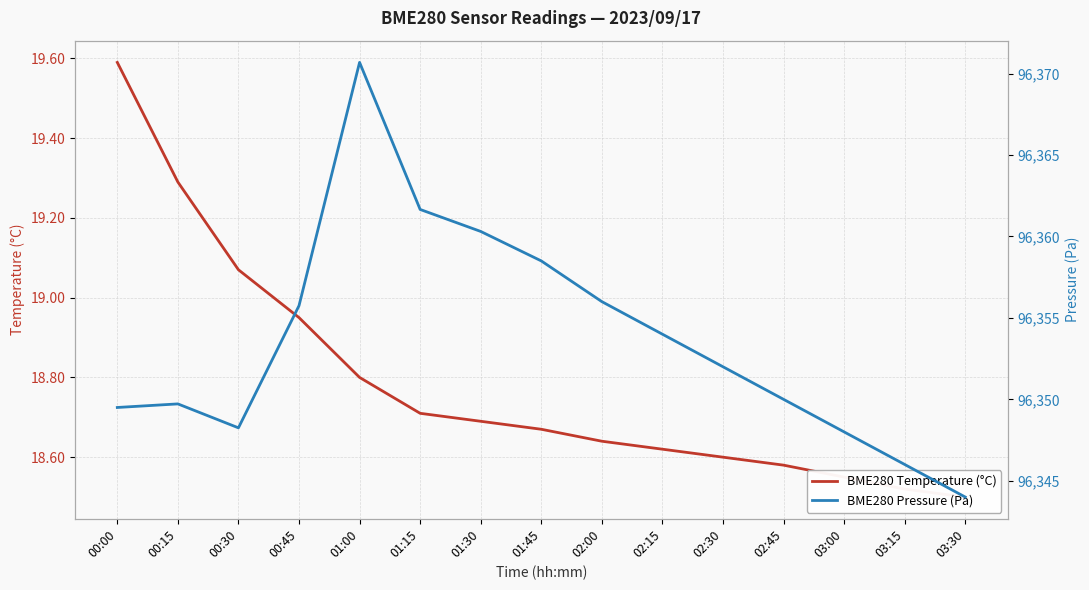

Does the chart display data point markers on the line(s)?

No